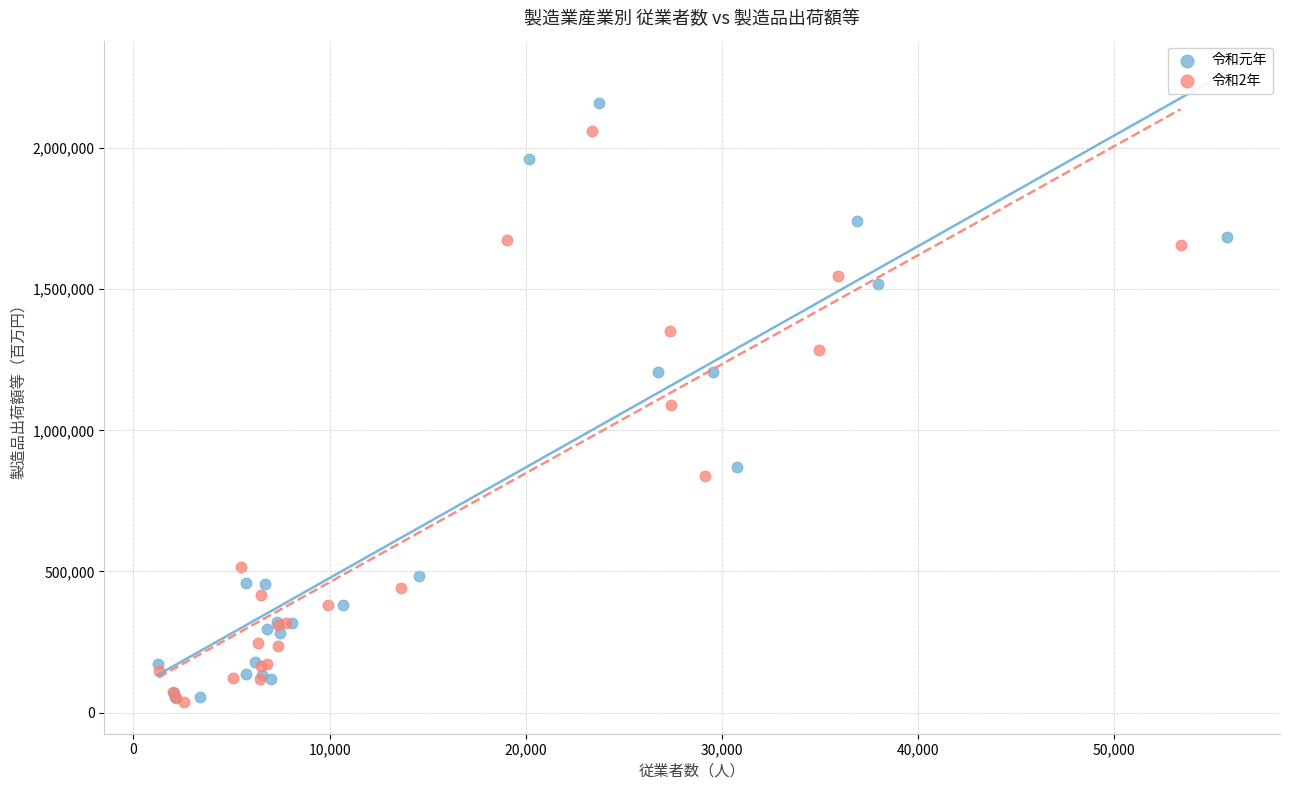

Which series has the largest Y range (max minus min)?

令和元年